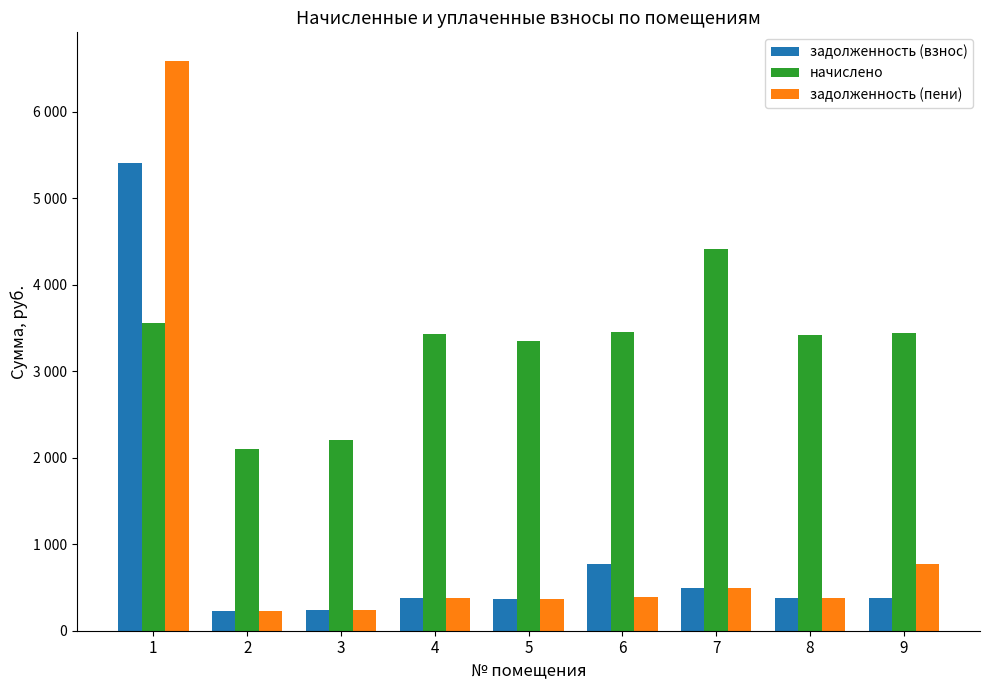

Reading left to right, what are all the values shown in this chart?

задолженность (взнос): 1=5405.6	2=232.9	3=244.8	4=381.0	5=372.1	6=767.9	7=490.5	8=380.0	9=383.0
начислено: 1=3553.2	2=2096.4	3=2203.0	4=3428.8	5=3348.9	6=3452.5	7=4414.9	8=3420.0	9=3446.6
задолженность (пени): 1=6590.0	2=232.9	3=244.8	4=381.0	5=372.1	6=386.9	7=490.5	8=380.0	9=765.9